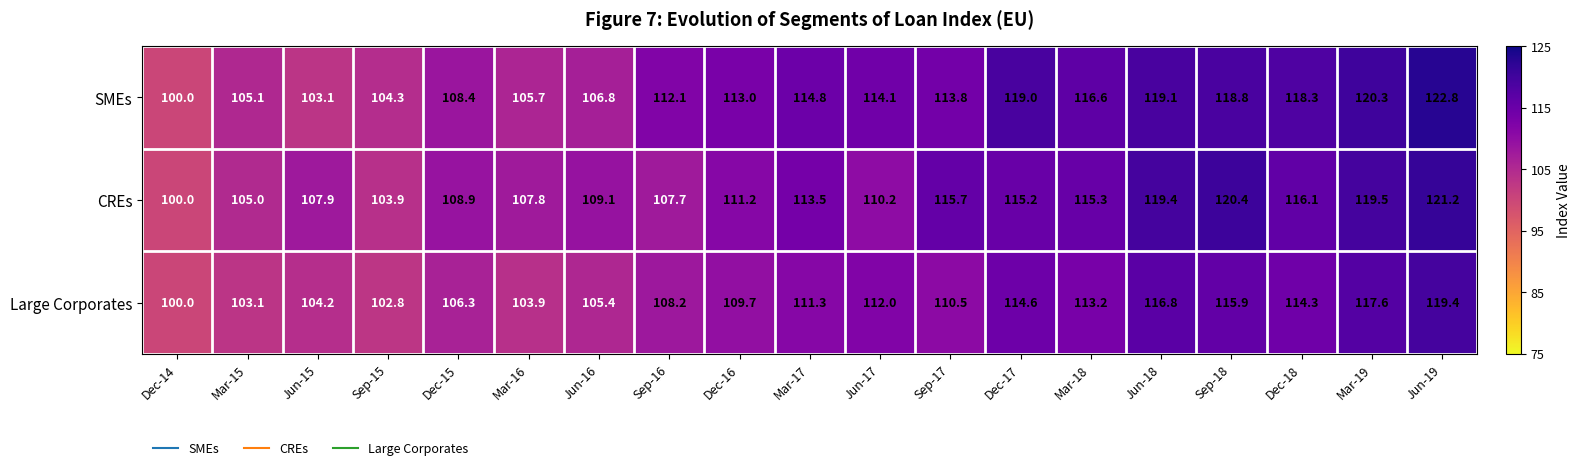

The value of CREs at Mar-18 is 115.3. True or false?

True